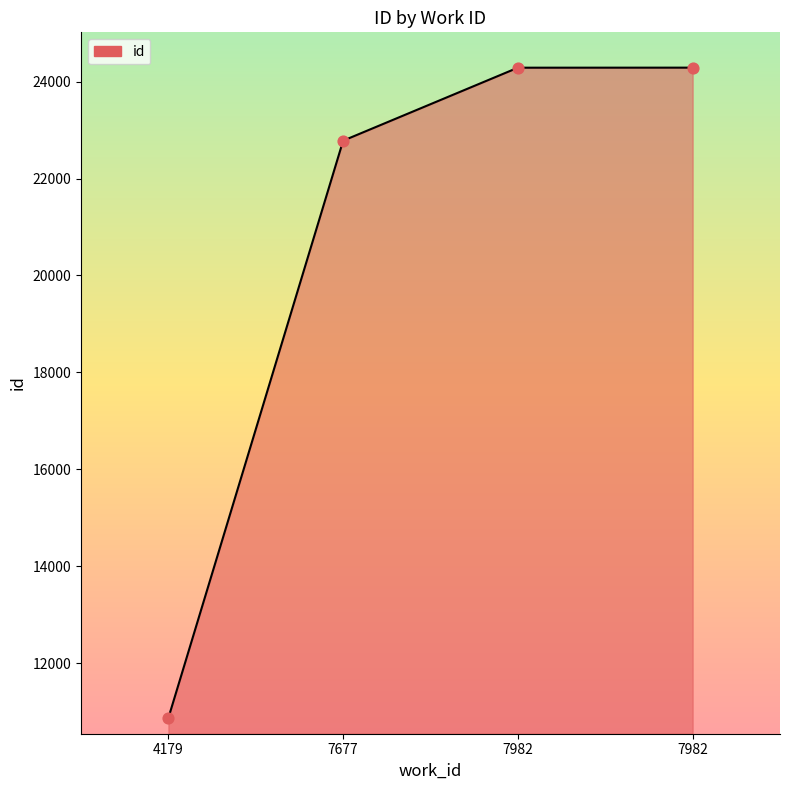

What is the change in value from 4179 to 7677?

+11912